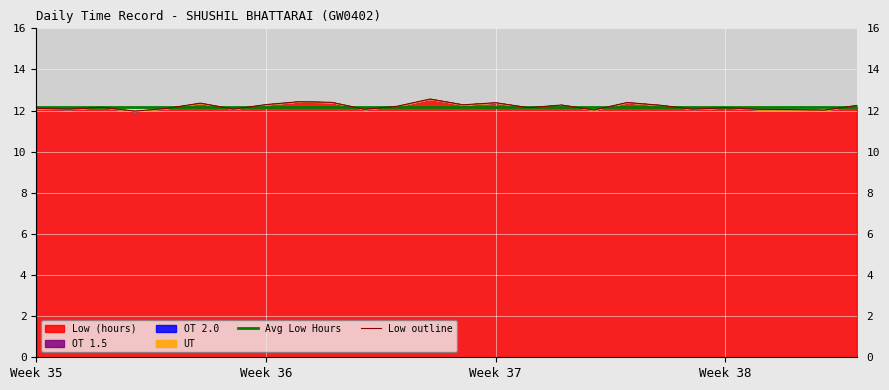

Which series has the widest spread of values?

Low outline